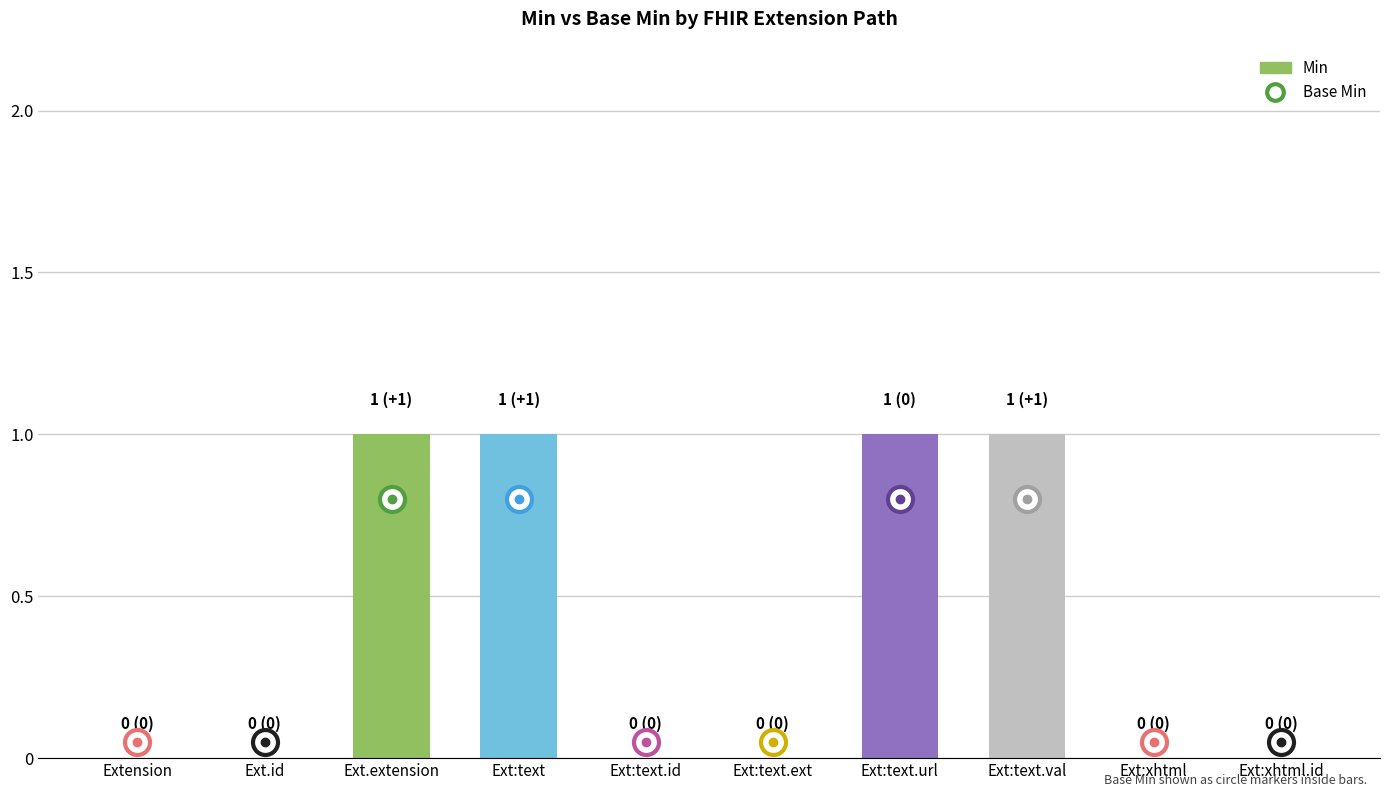

What is the difference between the values at Ext.extension and Ext:xhtml.id?

1